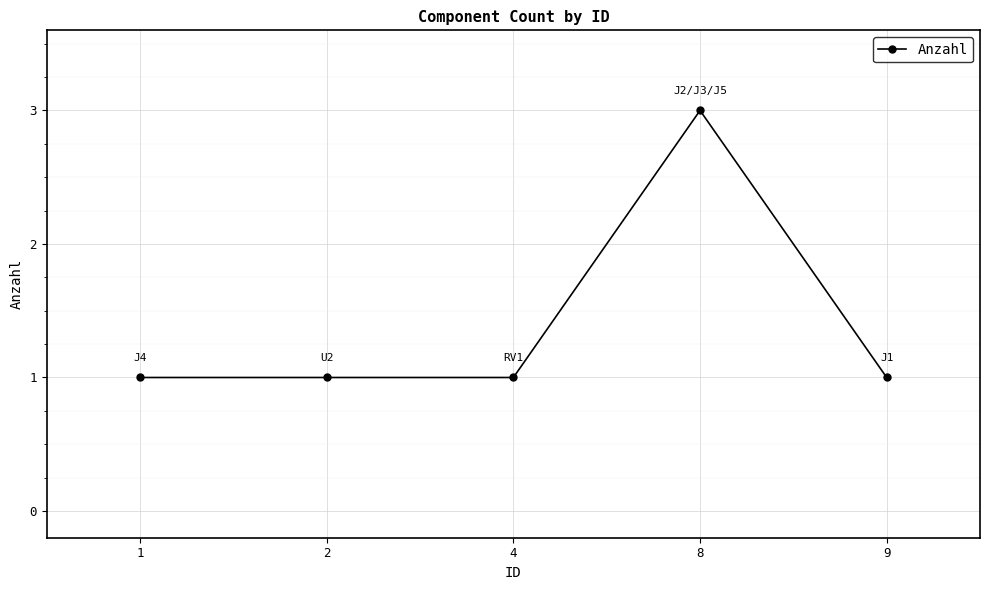

Is it true that the value at 2 is 1?

True